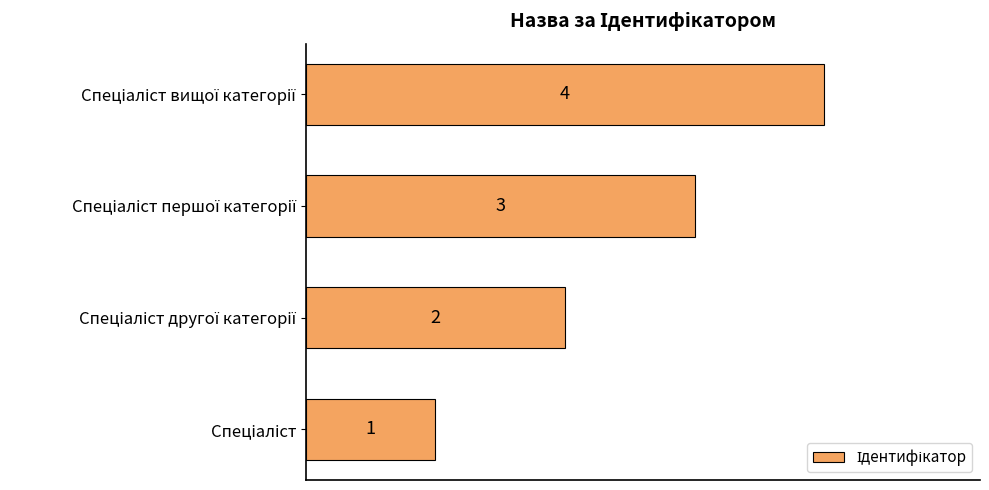

What is the minimum value shown in the chart?

1